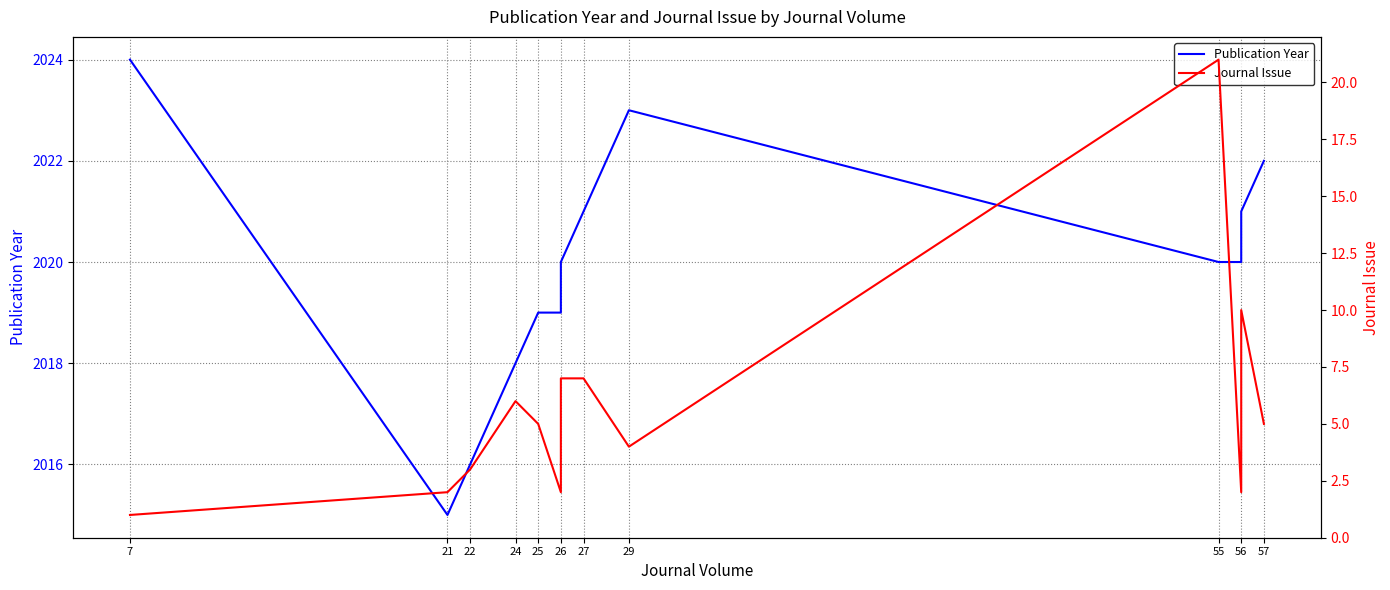

Reading left to right, extract all data points from this chart.

Publication Year: 2024	2015	2016	2018	2019	2019	2020	2021	2023	2020	2020	2021	2022
Journal Issue: 1	2	3	6	5	2	7	7	4	21	2	10	5